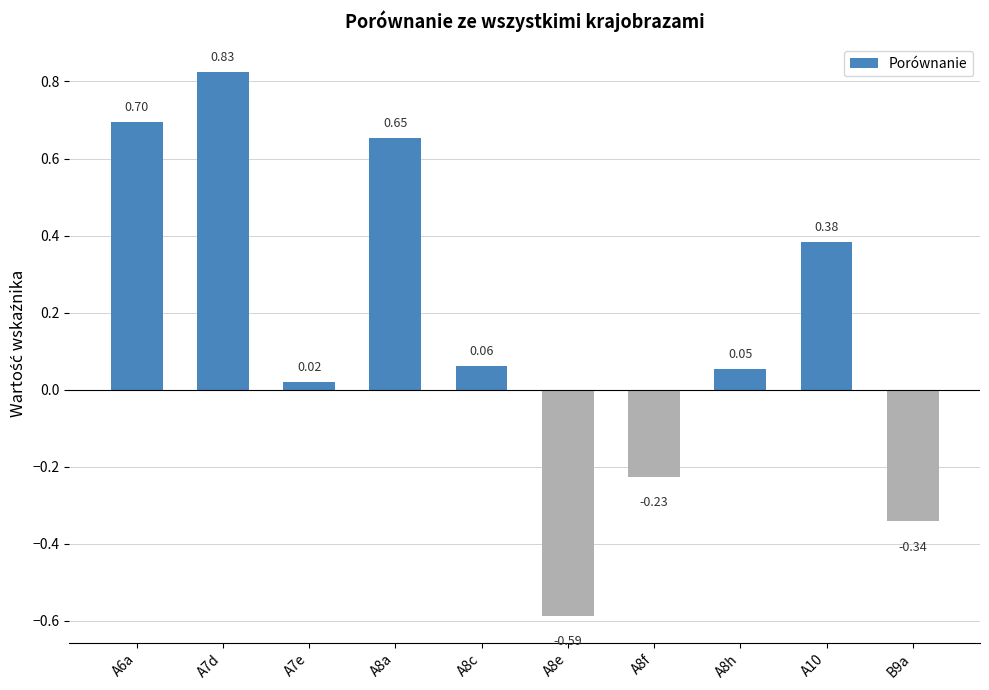

What is the difference between the maximum and minimum values?

1.4